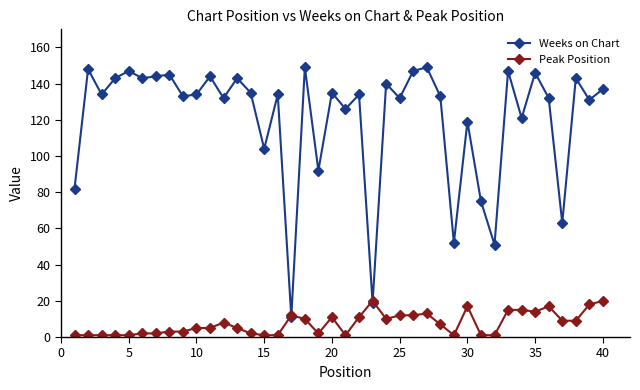

Count the number of data series in this chart.

2